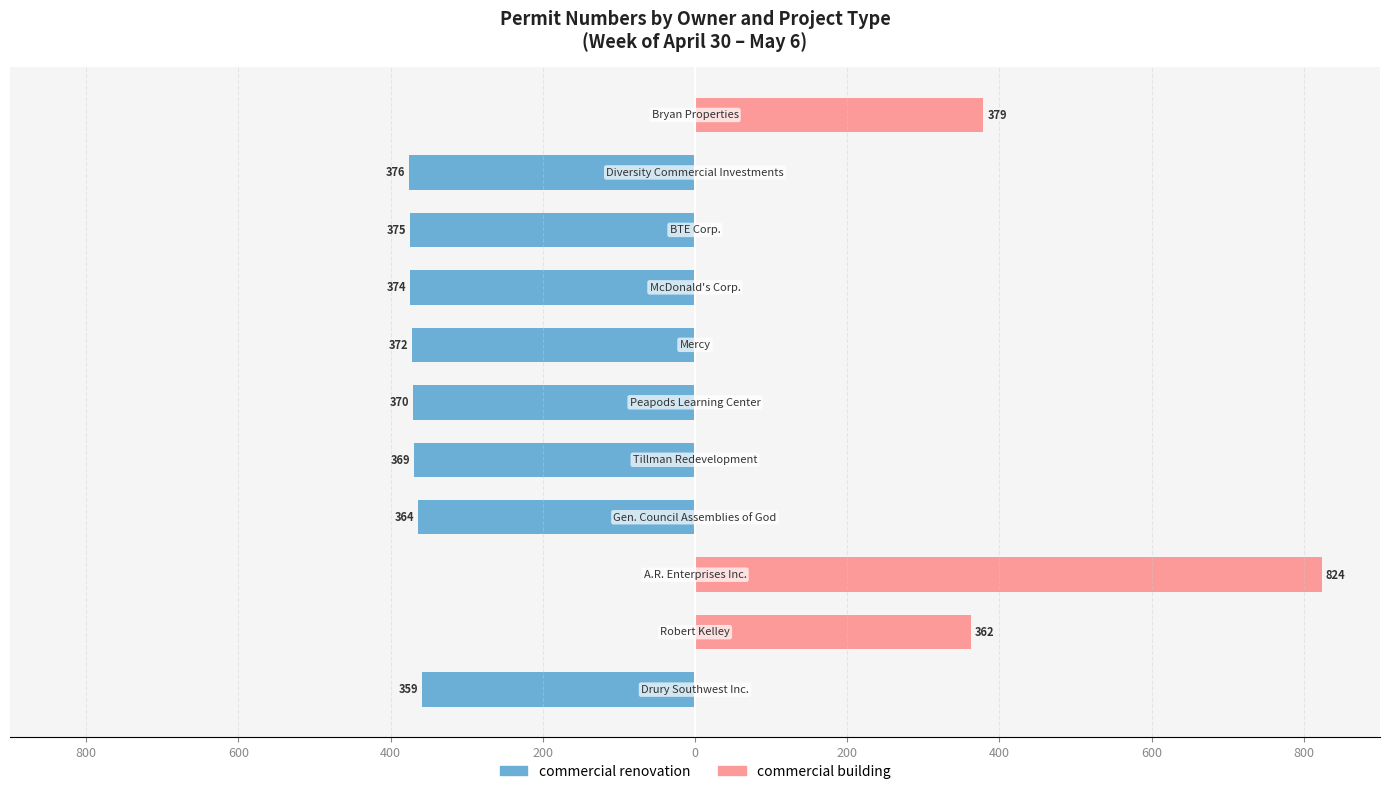

What are all the series names shown in the legend?

commercial renovation, commercial building